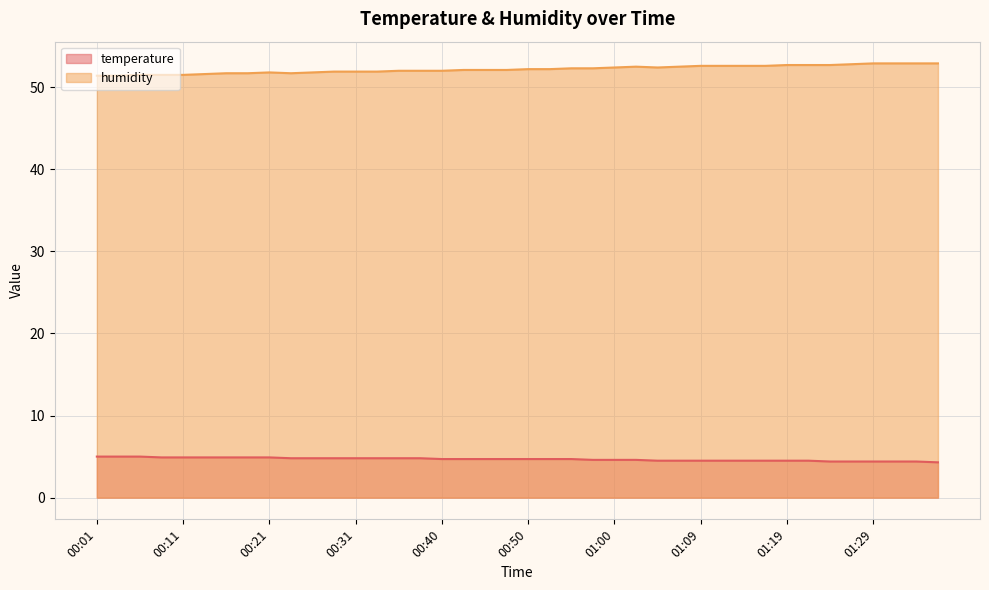

What is the total value across all series at 00:45?

56.8